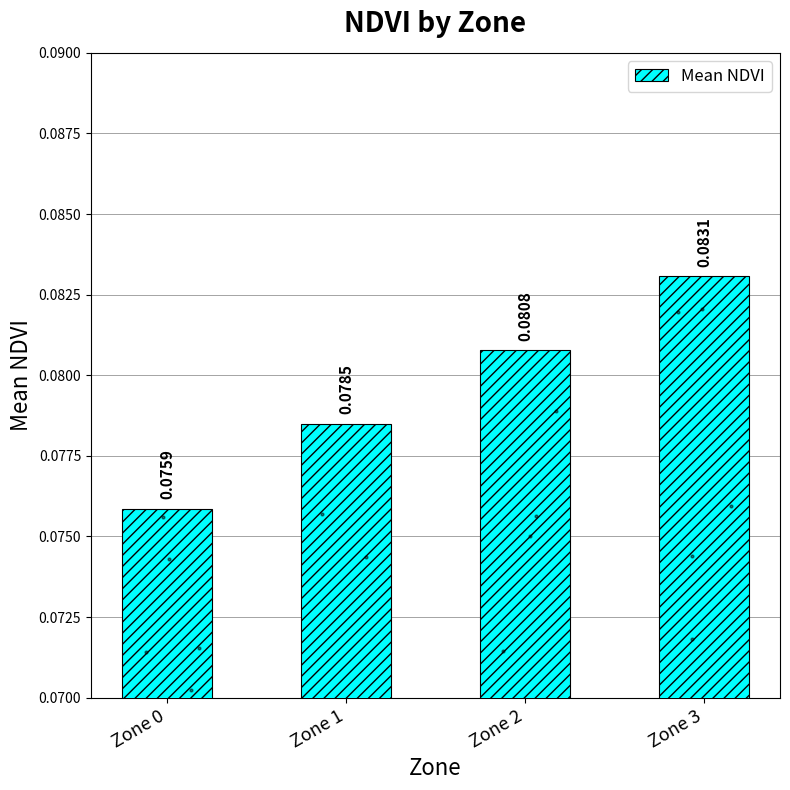

Which has a higher value, Zone 0 or Zone 3?

Zone 3